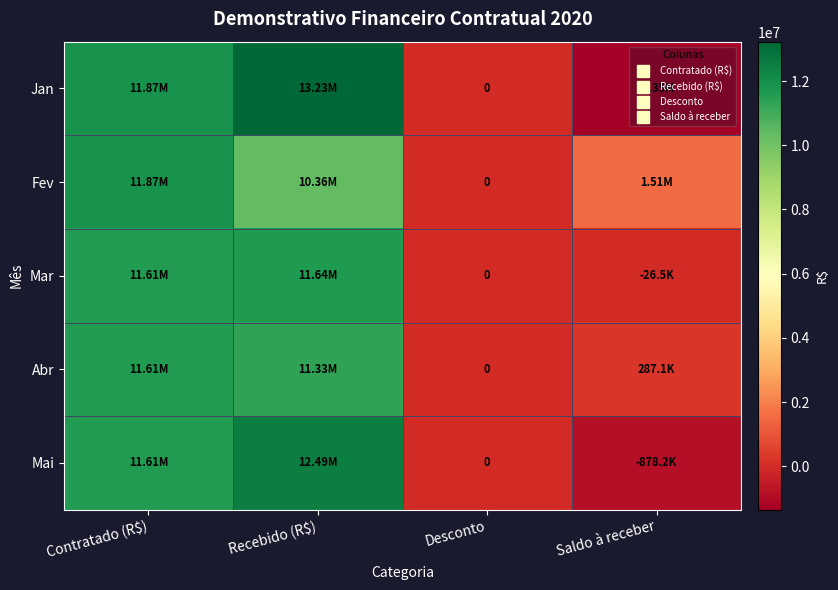

What is the spread (max minus min) of values at Saldo à receber?

2867196.9